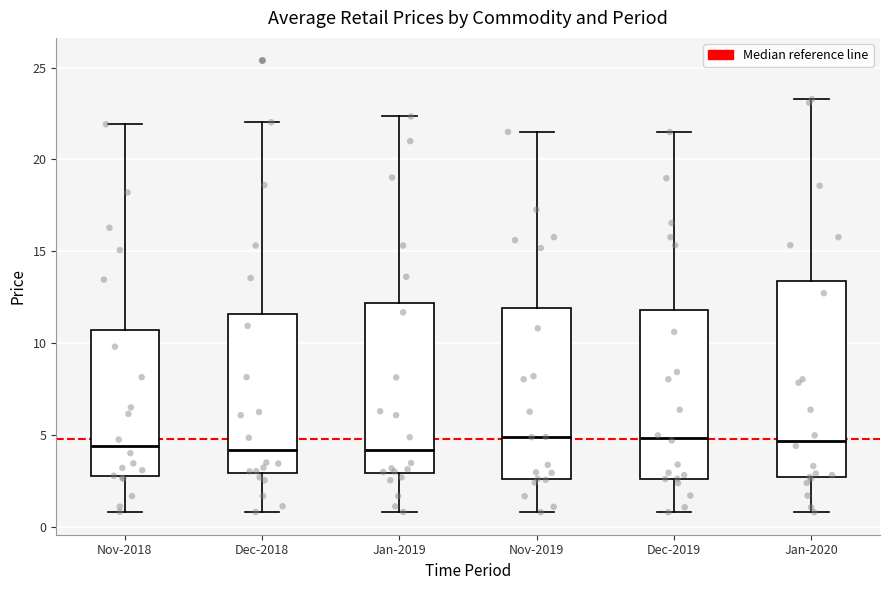

Reading left to right, read every box against the y-axis: the position of its median line, the range the box covers, and the ends of its whiskers. The values are not printed on the chart, so give them approximately, as read against the axis.

Nov-2018: median 4.5, box 3.0 to 10.5, whiskers 1.0 to 22.0
Dec-2018: median 4.0, box 3.0 to 11.5, whiskers 1.0 to 22.0
Jan-2019: median 4.0, box 3.0 to 12.0, whiskers 1.0 to 22.5
Nov-2019: median 5.0, box 2.5 to 12.0, whiskers 1.0 to 21.5
Dec-2019: median 5.0, box 2.5 to 12.0, whiskers 1.0 to 21.5
Jan-2020: median 4.5, box 2.5 to 13.5, whiskers 1.0 to 23.5